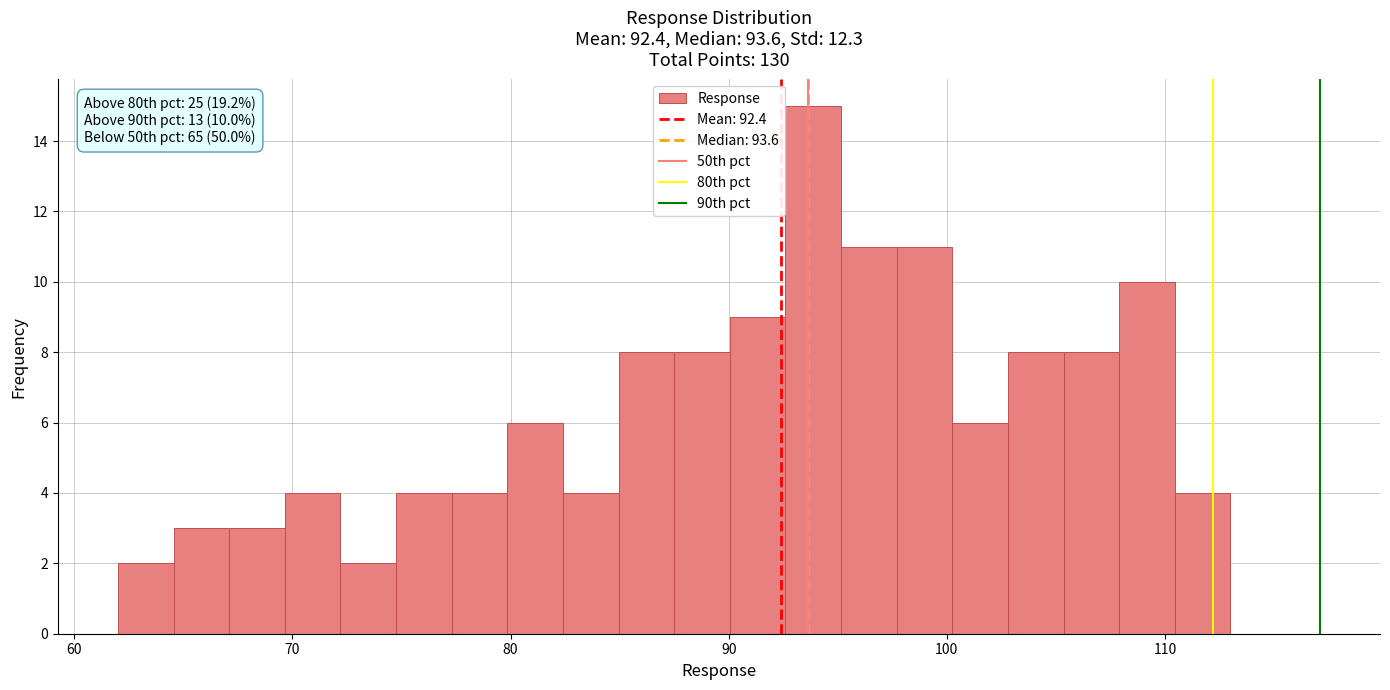

Read against the x-axis, roughly where is the centre of the tallest bar?

94